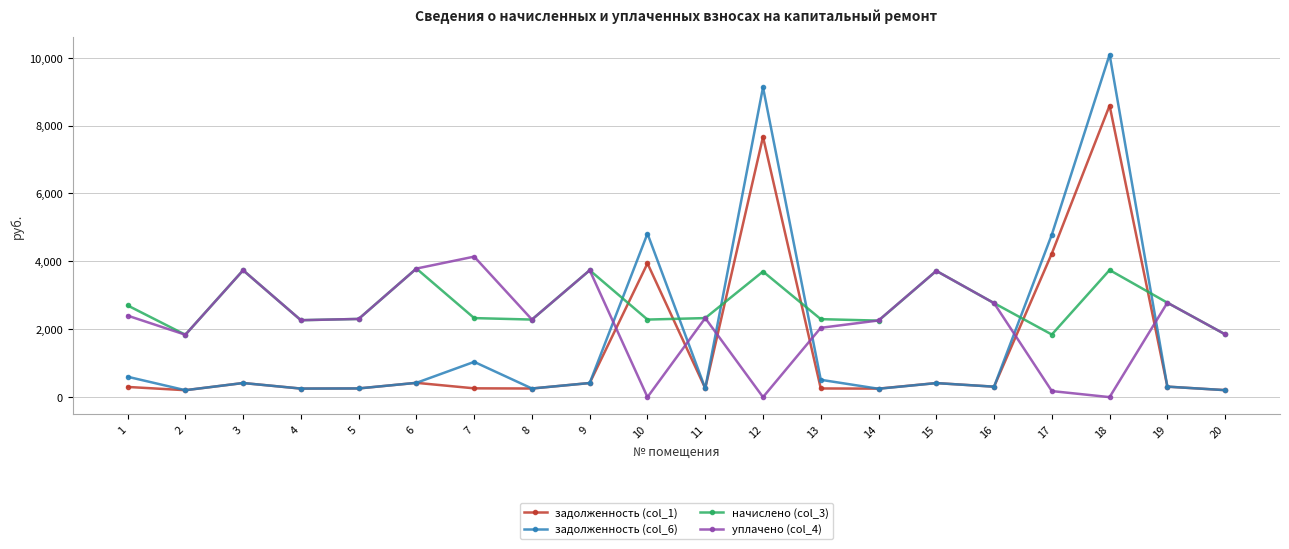

At which category is the sum across all series the highest?

18